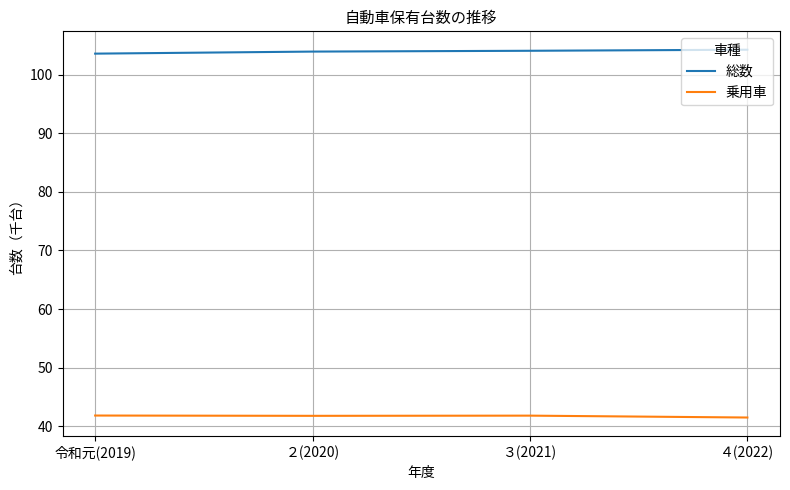

Is it true that 総数 equals 103.6 at 令和元(2019)?

True